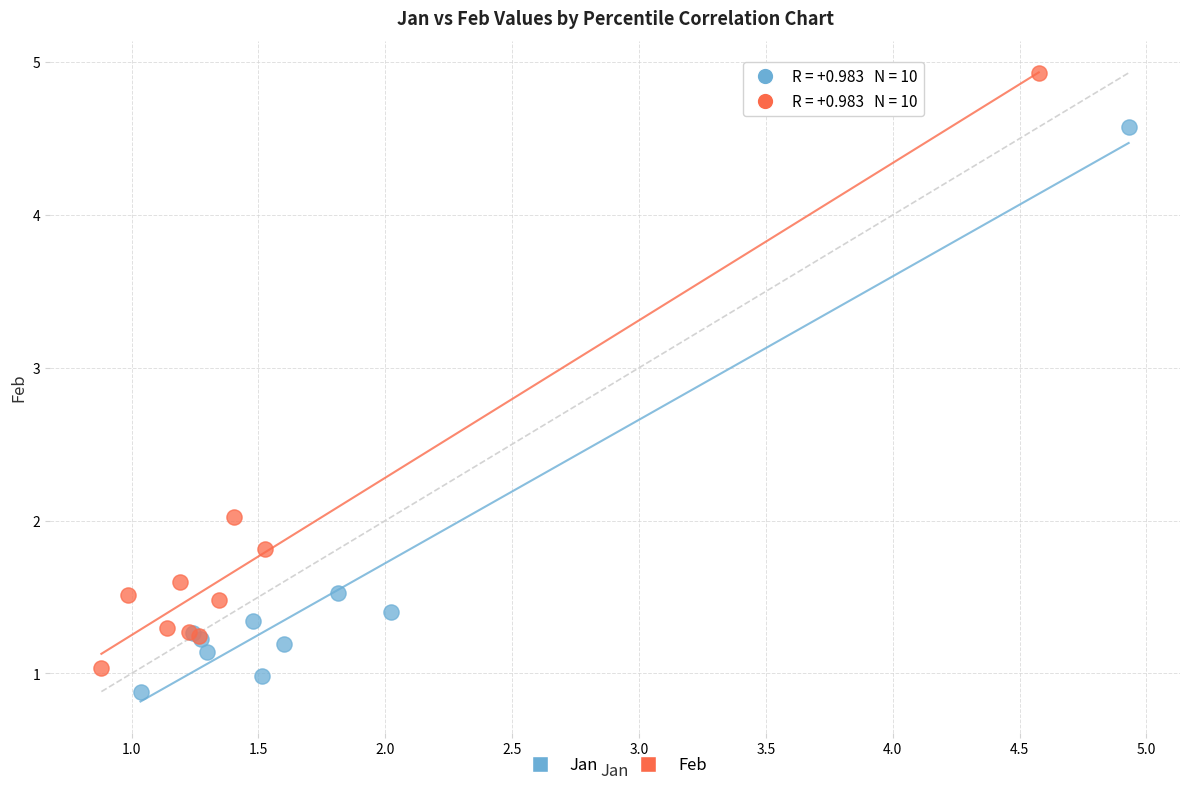

What are all the series names shown in the legend?

Jan, Feb